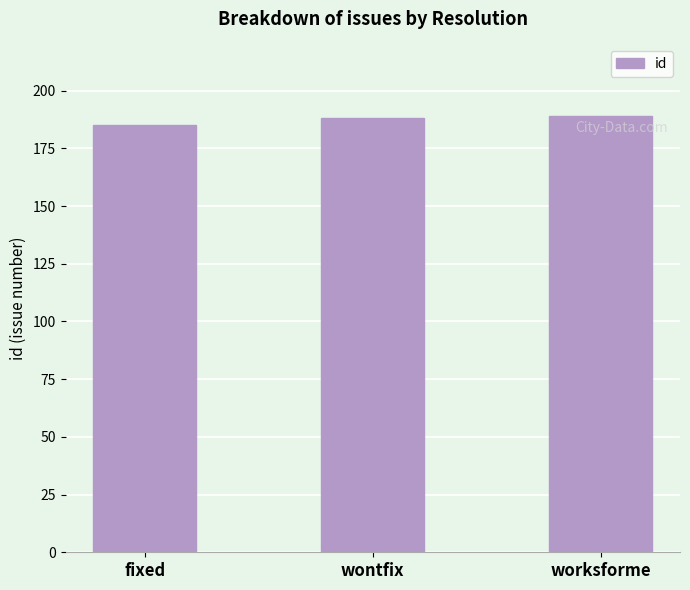

Is it true that the value at worksforme is 79?

False